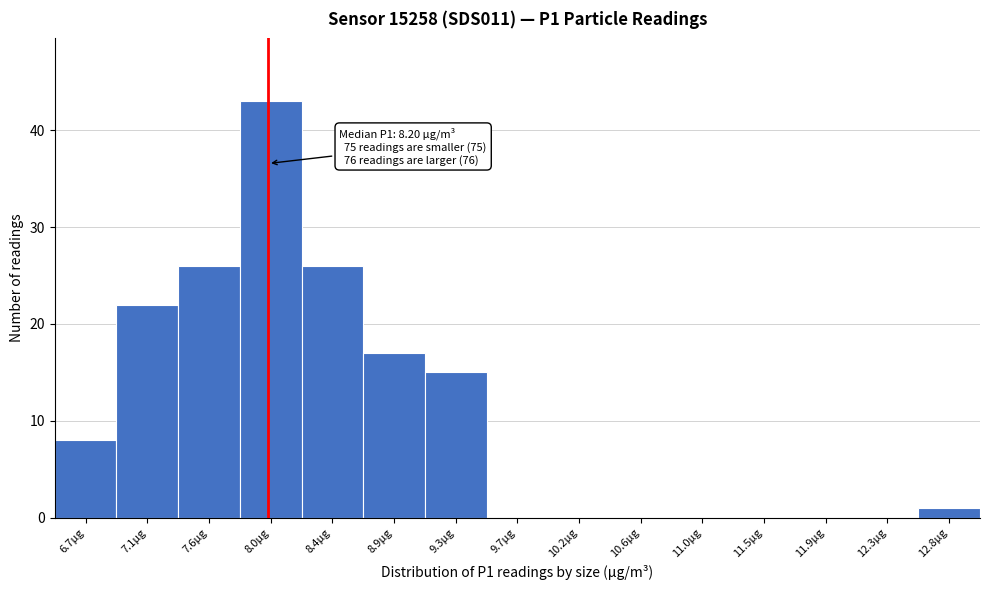

Reading left to right, transcribe all the data shown in this chart.

6.7µg=8	7.1µg=22	7.6µg=26	8.0µg=43	8.4µg=26	8.9µg=17	9.3µg=15	9.7µg=0	10.2µg=0	10.6µg=0	11.0µg=0	11.5µg=0	11.9µg=0	12.3µg=0	12.8µg=1